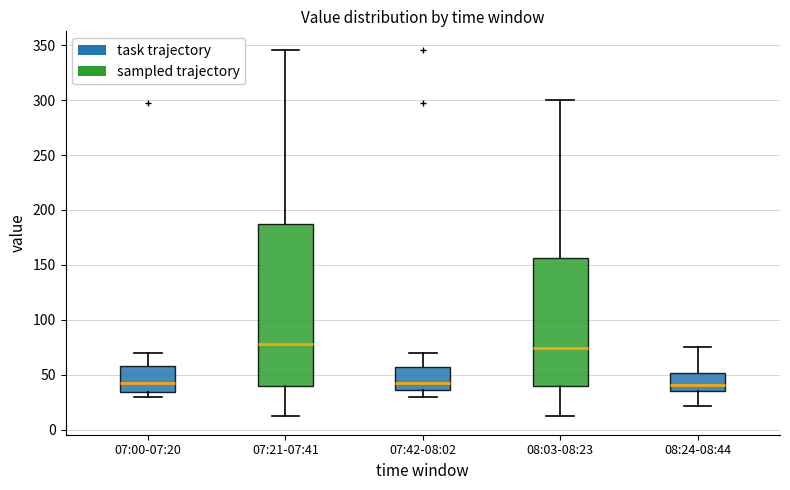

Comparing the boxes themselves (not the whiskers), which one is the tallest?

07:21-07:41